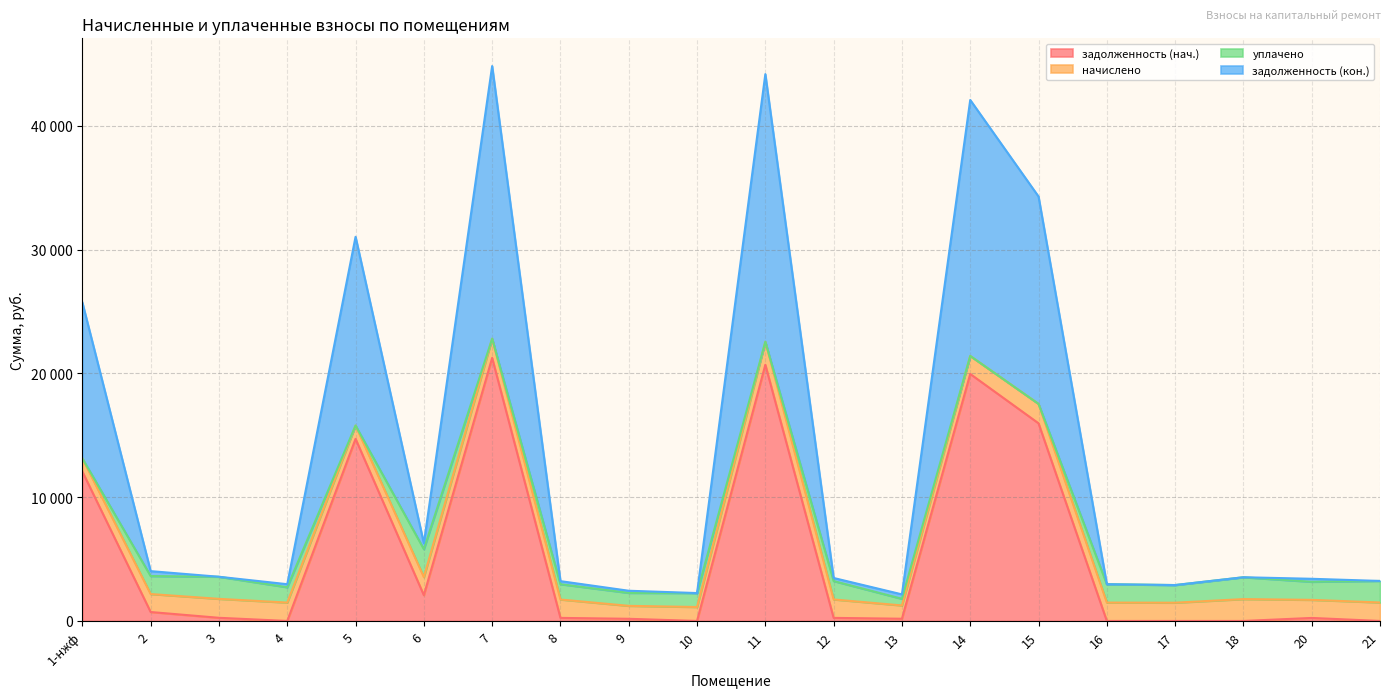

What is the total value across all series at 13?

2327.1